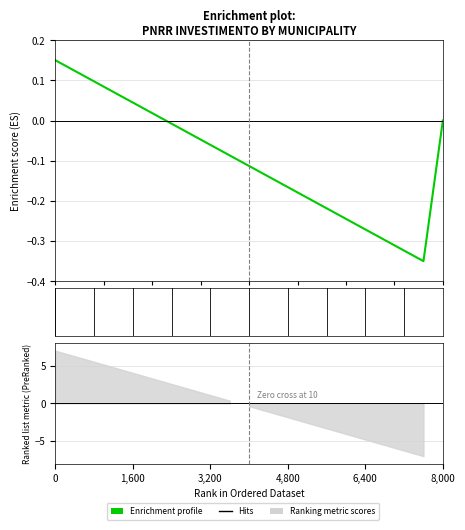

How many values are below 0?

14